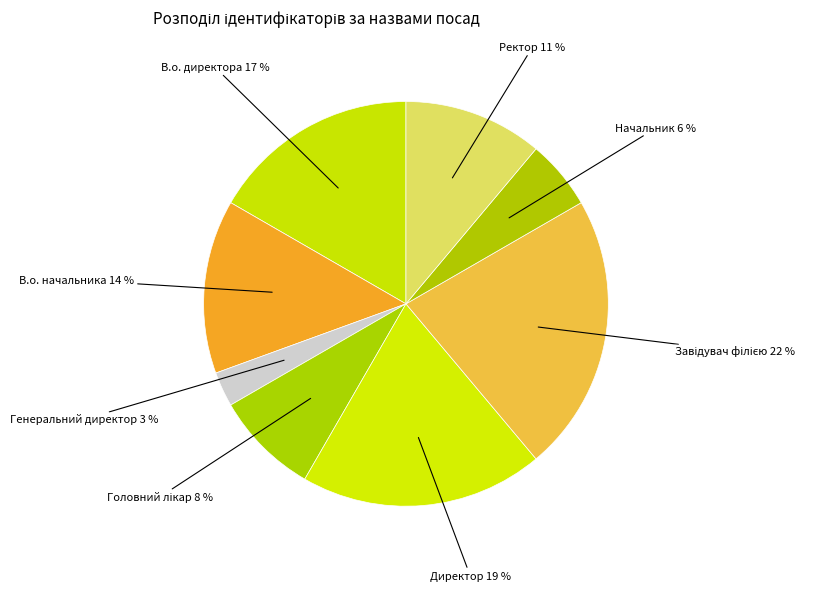

Which has a higher value, В.о. начальника or В.о. директора?

В.о. директора